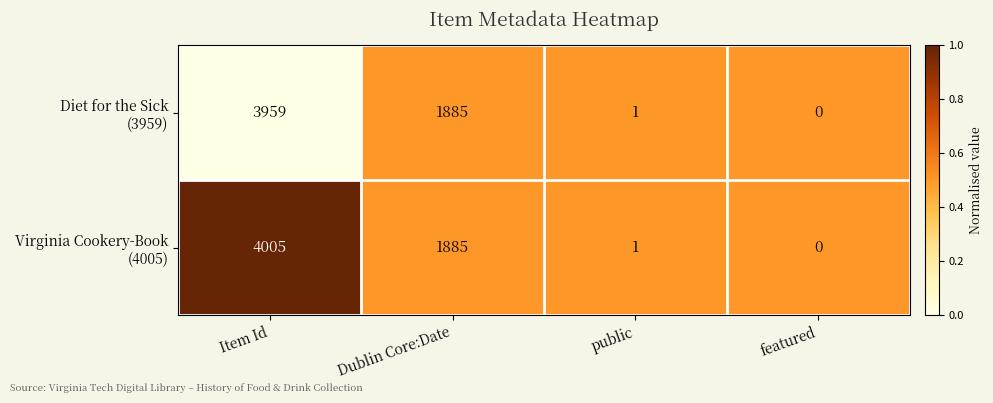

Which label corresponds to the smallest value in the chart?

featured